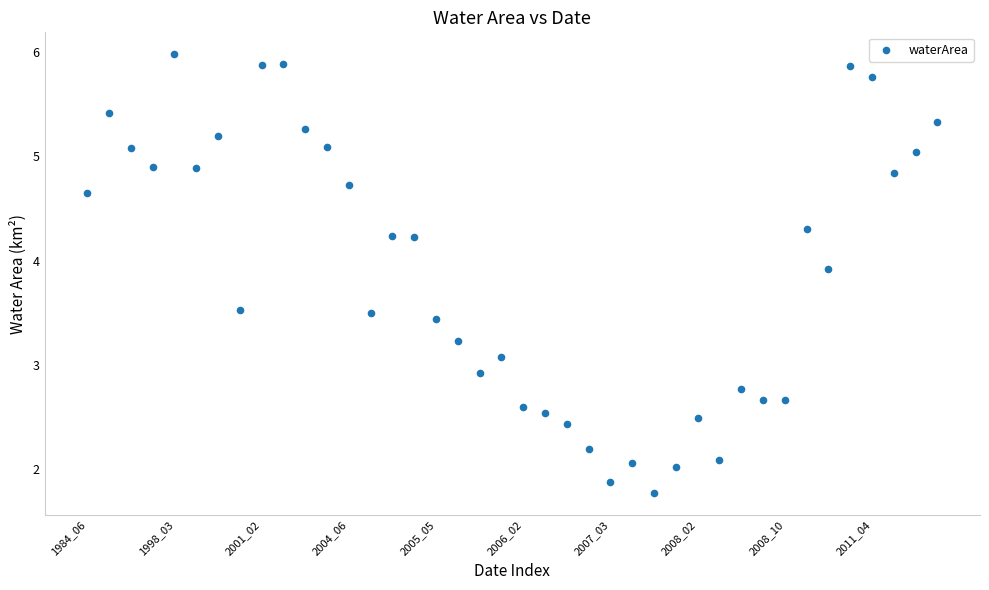

What is the range of Y values (max minus min)?

4.2